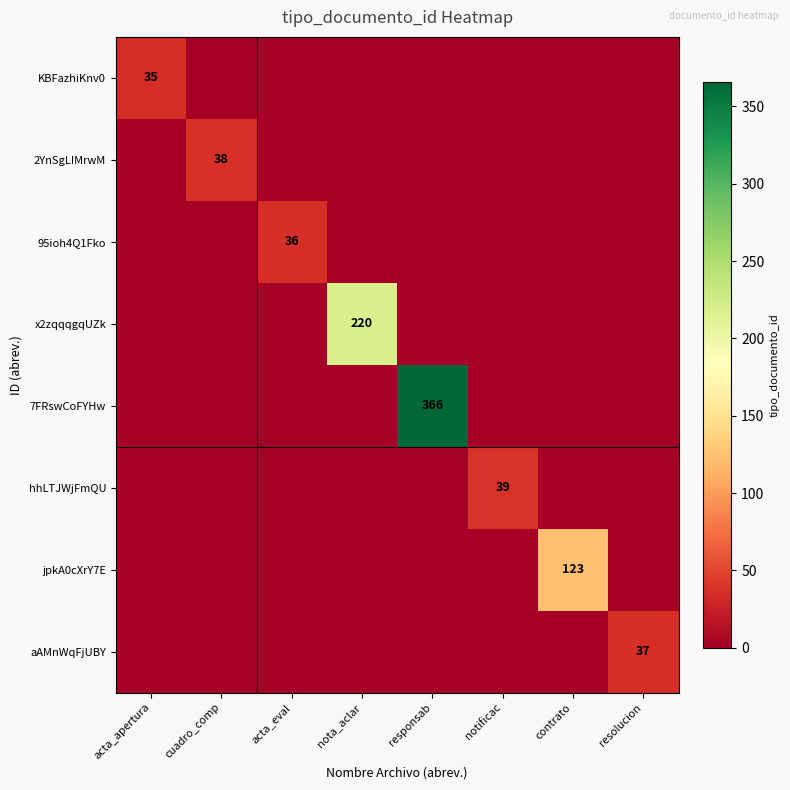

True or false: 95ioh4Q1Fko has a value of 36 at acta_eval.

True